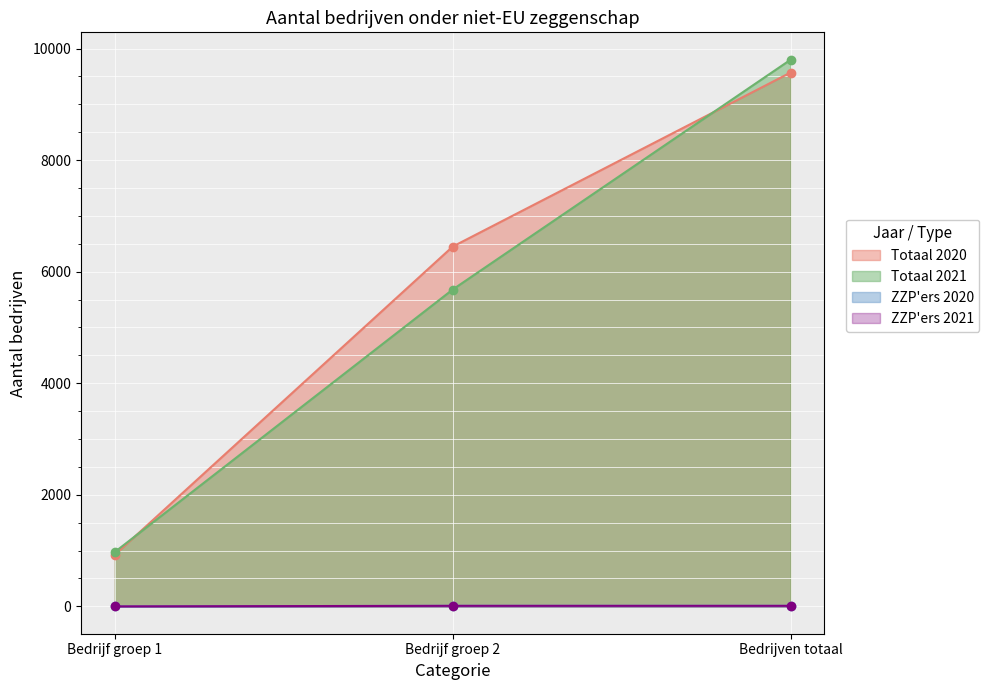

True or false: Totaal and ZZP'ers cross at least once.

False